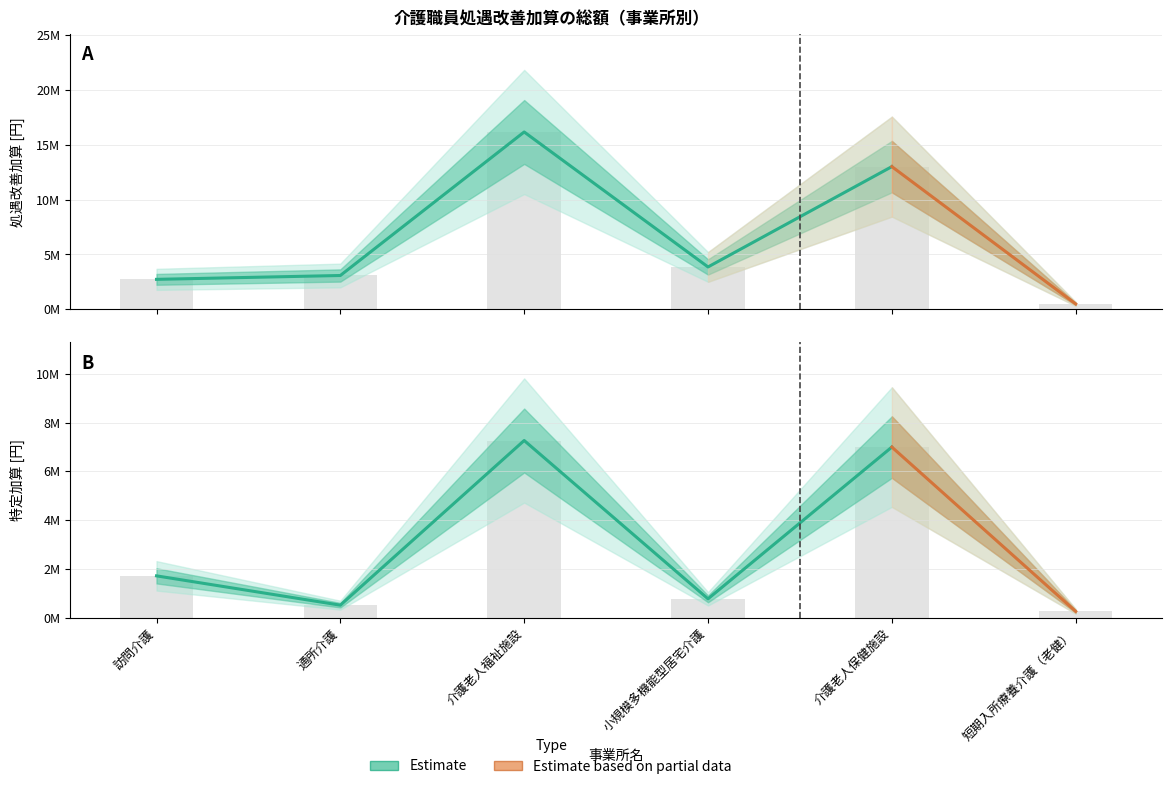

Reading left to right, list all the values displayed in this chart.

処遇改善加算: 2736000	3086880	16148160	3864576	12995424	499824
特定加算: 1723680	523200	7266672	783360	6997536	269136